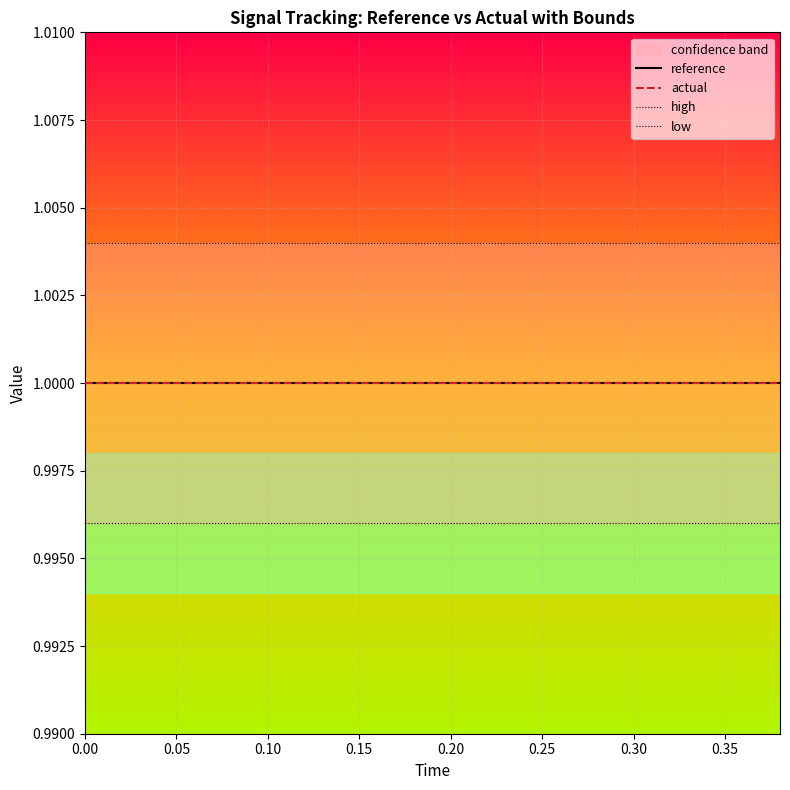

True or false: reference and high cross at least once.

False